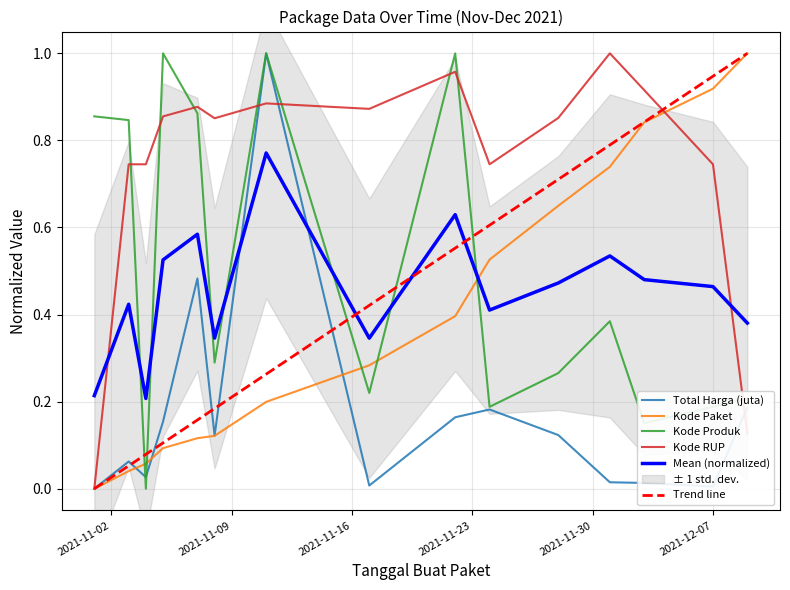

Which series has the largest range (max minus min)?

Total Harga (juta)